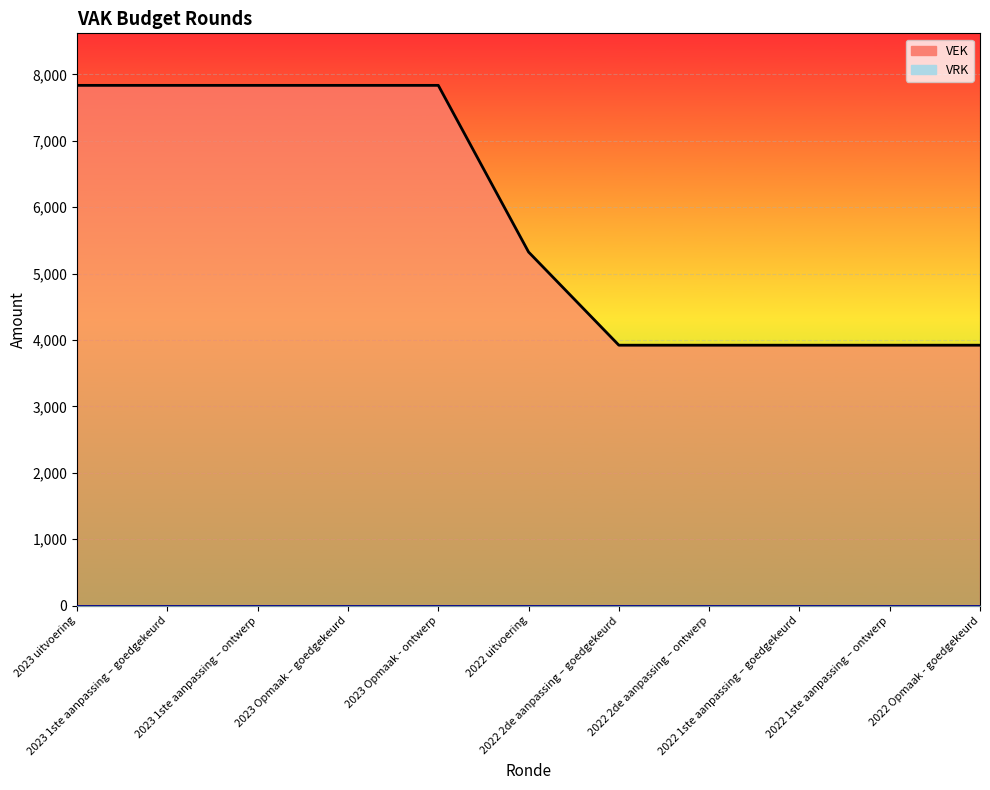

What is the change in value from 2023 uitvoering to 2022 1ste aanpassing – goedgekeurd?

-3913